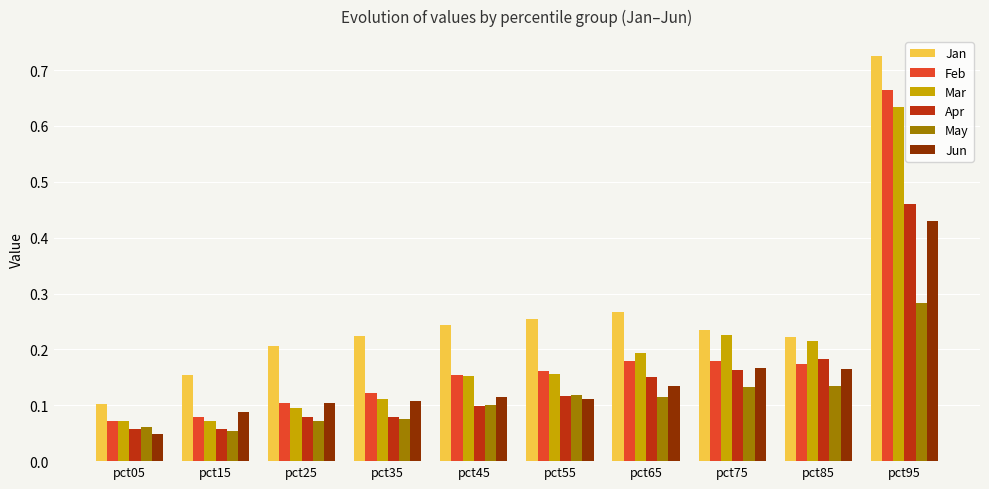

At which label is Jan closest to 0?

pct05